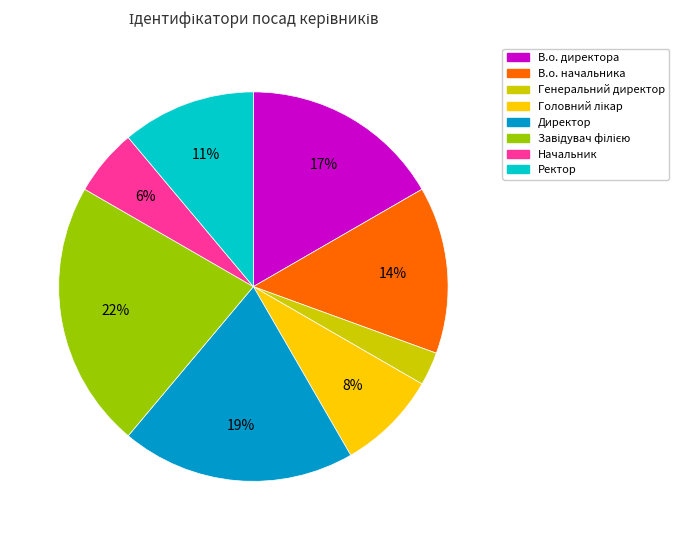

Do Директор and Ректор together represent more than half of the pie?

No